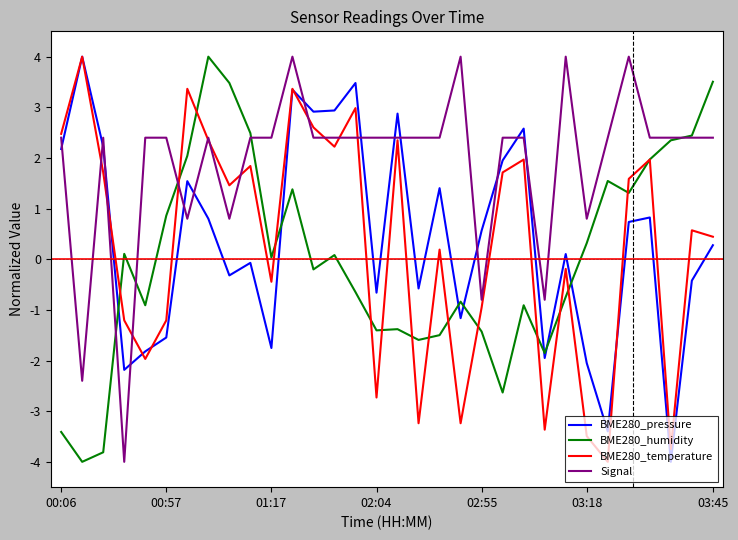

How many intersections are there between BME280_humidity and BME280_pressure?

7